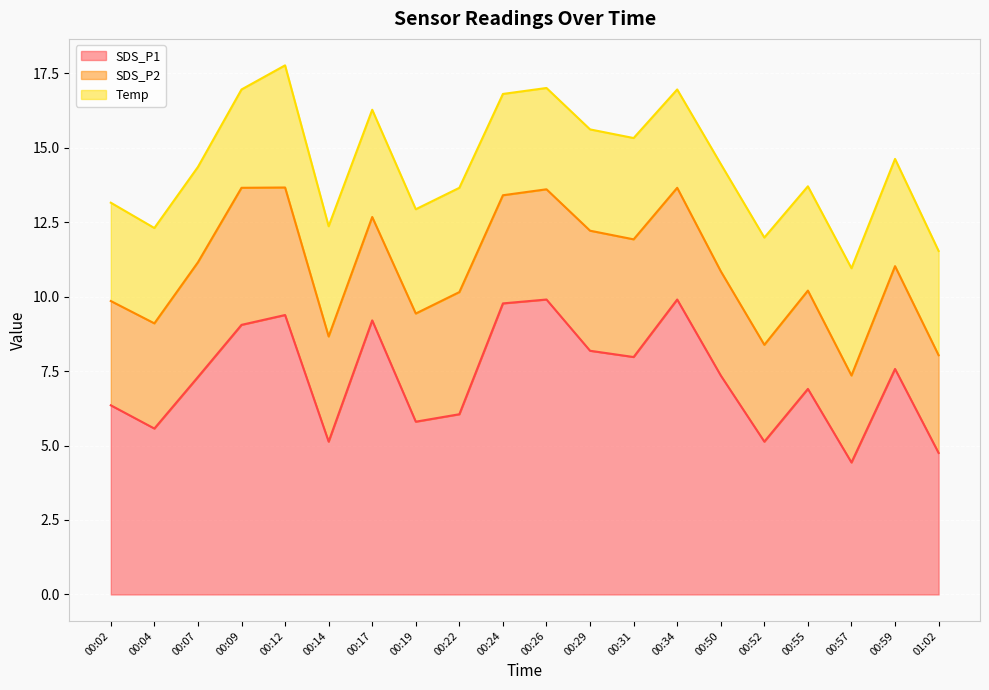

What is the difference between the SDS_P2 values at 00:22 and 00:19?

0.5